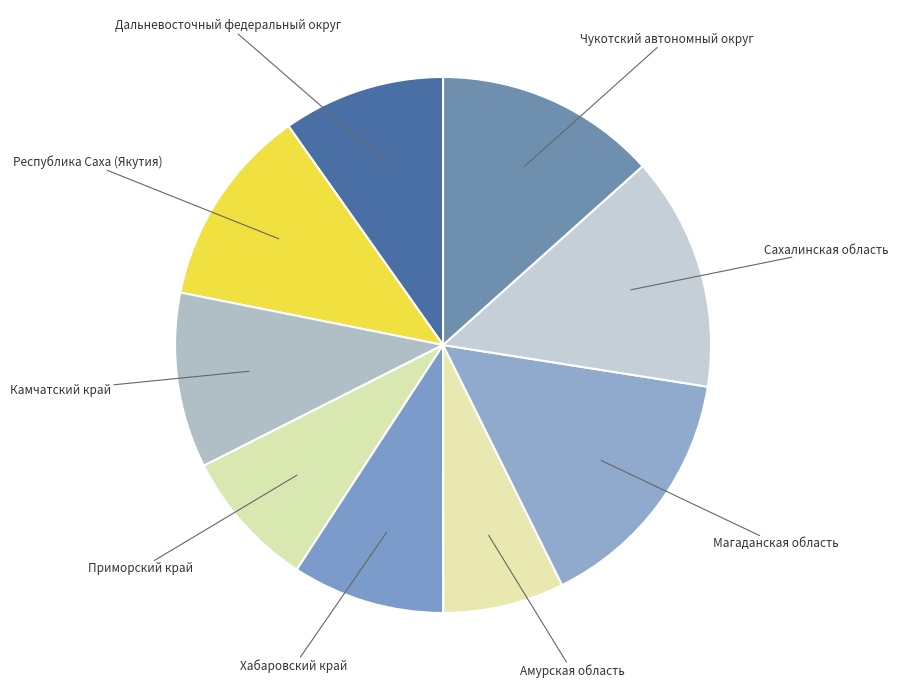

How many slices are in this pie chart?

9